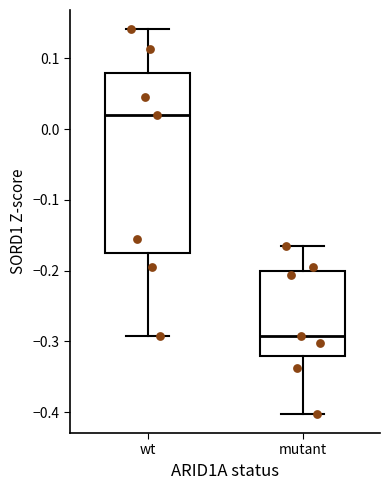

Which box has the highest median line?

wt